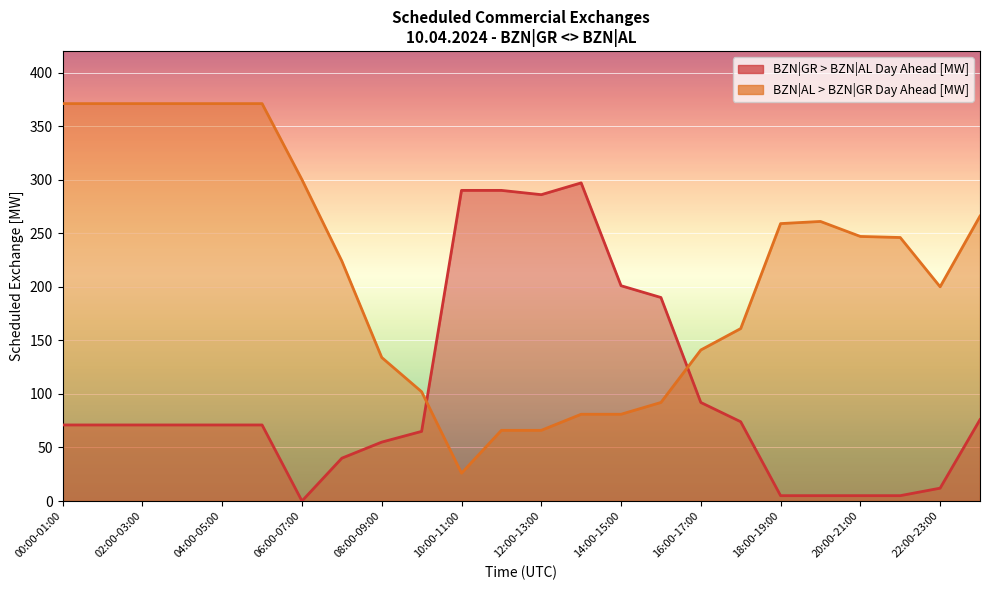

At which label does BZN|AL > BZN|GR Day Ahead [MW] reach its peak?

00:00-01:00